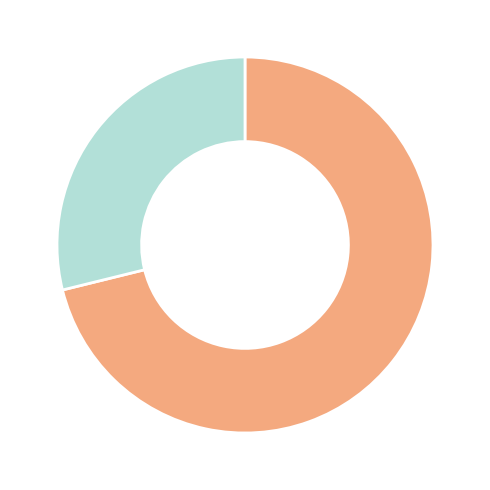

Does any single category account for the majority?

Yes